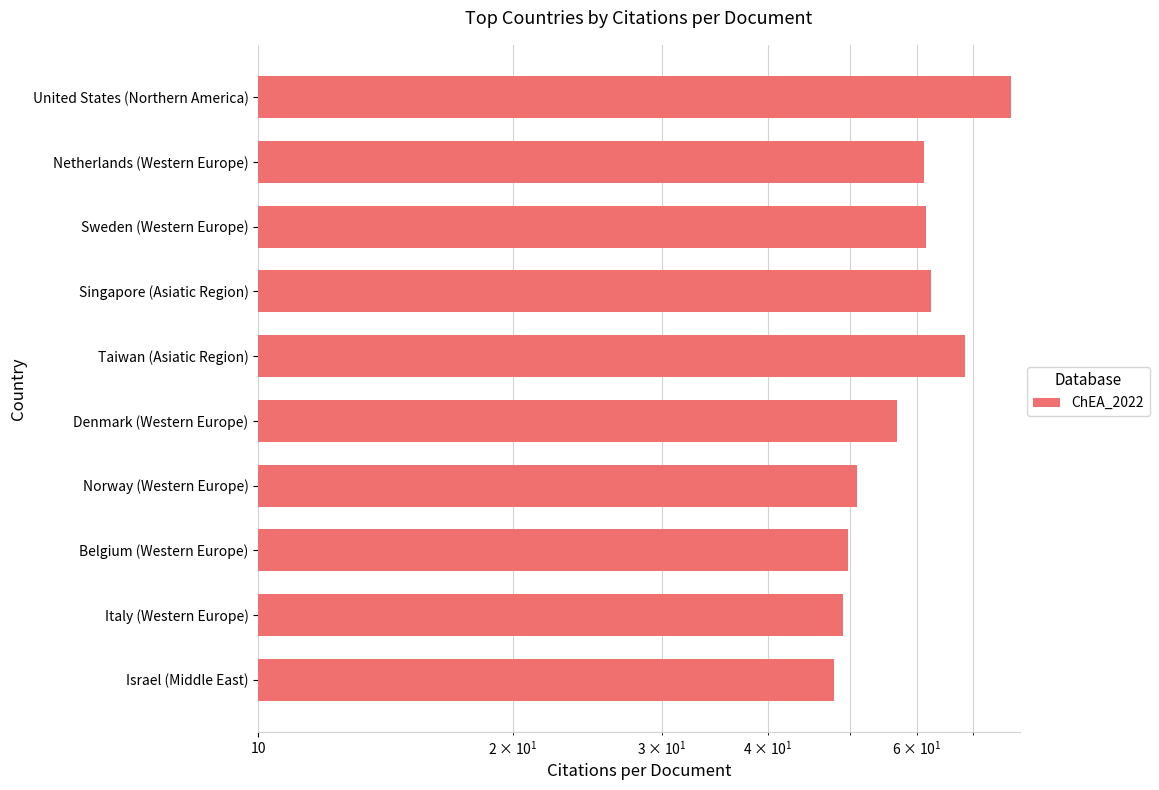

How many distinct data groups are displayed?

1